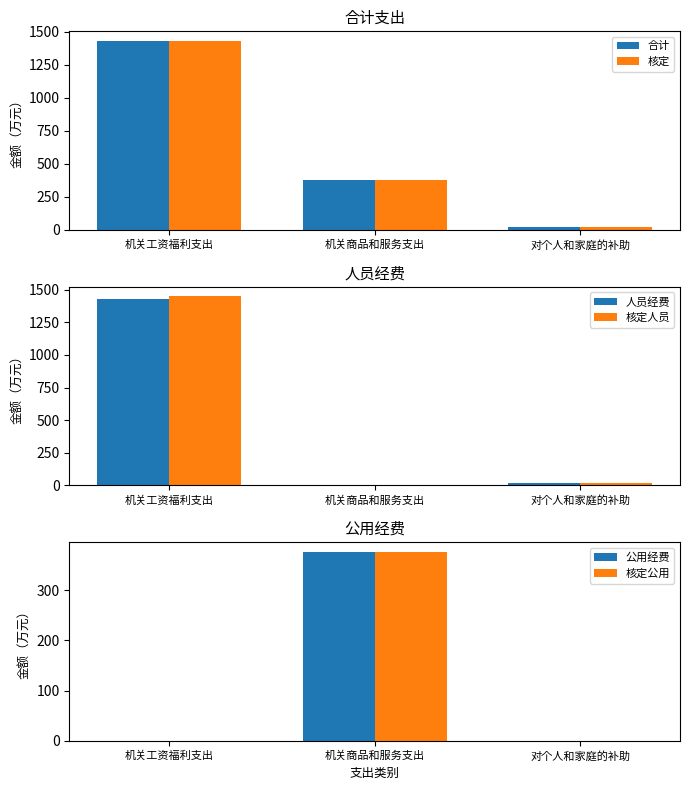

What is the label of the 3rd bar from the right?

机关工资福利支出